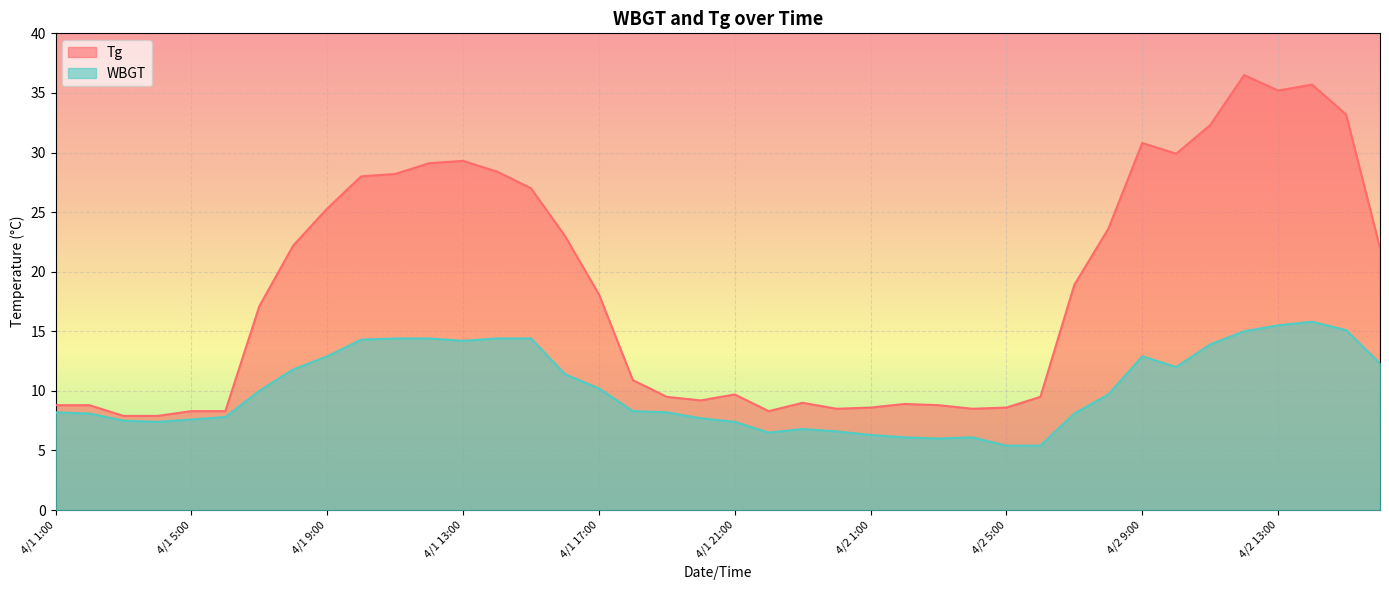

Count the number of data series in this chart.

2